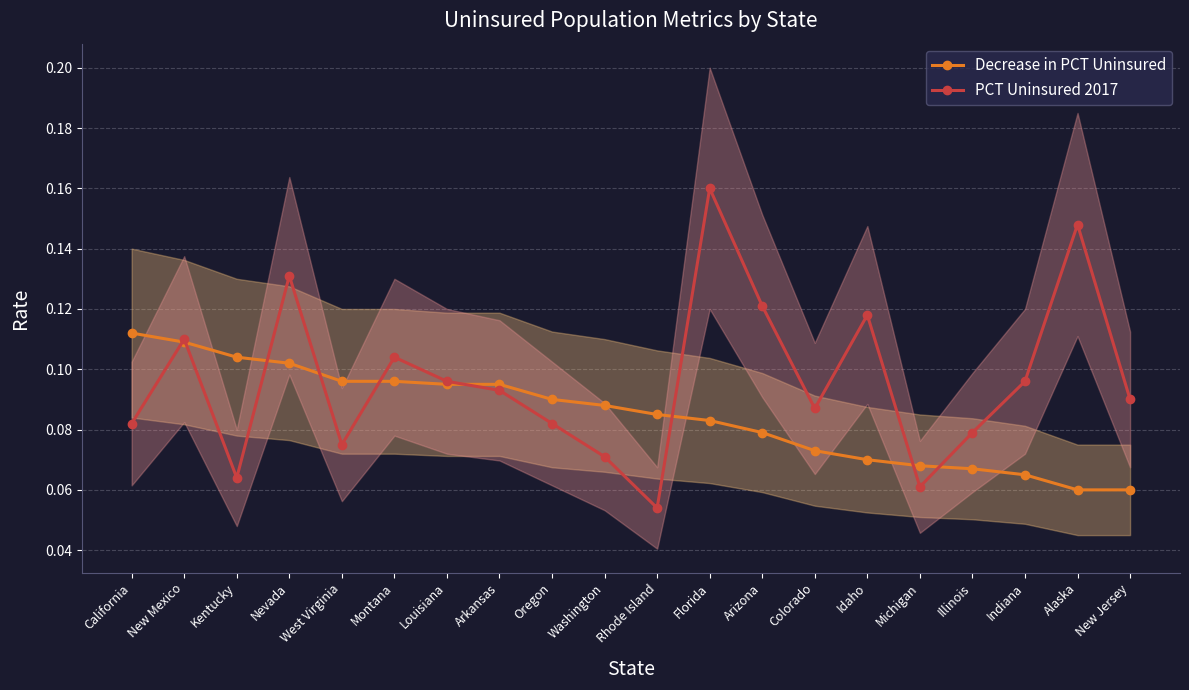

Reading right to left, what are all the values shown in this chart?

Decrease in PCT Uninsured: New Jersey=0.1	Alaska=0.1	Indiana=0.1	Illinois=0.1	Michigan=0.1	Idaho=0.1	Colorado=0.1	Arizona=0.1	Florida=0.1	Rhode Island=0.1	Washington=0.1	Oregon=0.1	Arkansas=0.1	Louisiana=0.1	Montana=0.1	West Virginia=0.1	Nevada=0.1	Kentucky=0.1	New Mexico=0.1	California=0.1
PCT Uninsured 2017: New Jersey=0.1	Alaska=0.1	Indiana=0.1	Illinois=0.1	Michigan=0.1	Idaho=0.1	Colorado=0.1	Arizona=0.1	Florida=0.2	Rhode Island=0.1	Washington=0.1	Oregon=0.1	Arkansas=0.1	Louisiana=0.1	Montana=0.1	West Virginia=0.1	Nevada=0.1	Kentucky=0.1	New Mexico=0.1	California=0.1